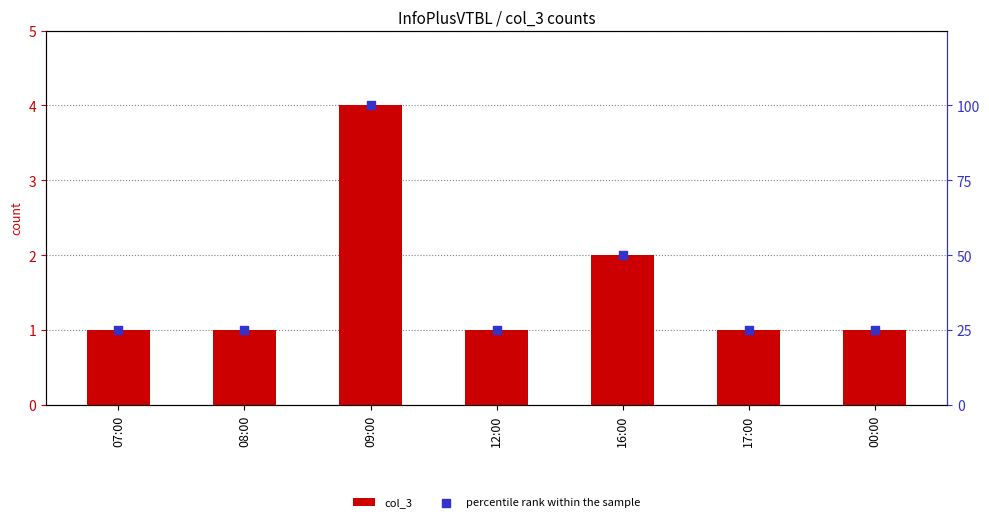

Is the value of percentile rank within the sample at 07:00 greater than the value of col_3 at 08:00?

Yes